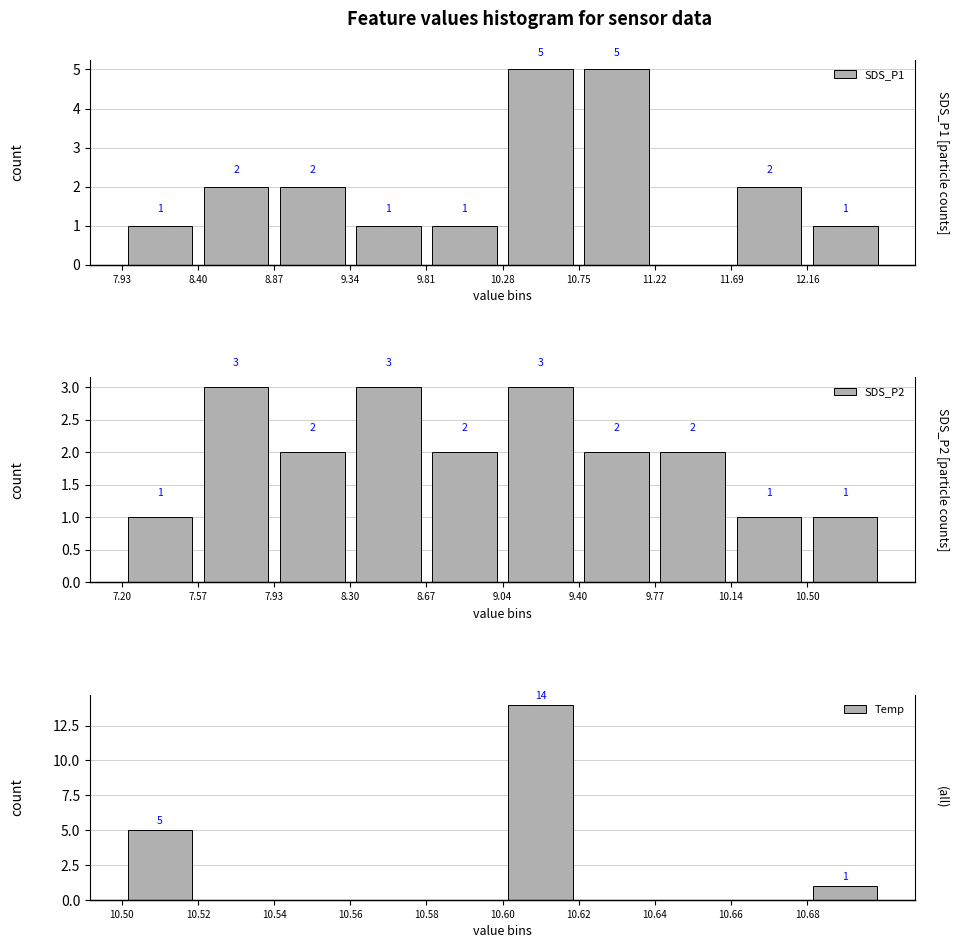

Reading left to right, what are all the values shown in this chart?

SDS_P1: 1	2	2	1	1	5	5	0	2	1
SDS_P2: 1	3	2	3	2	3	2	2	1	1
Temp: 5	0	0	0	0	14	0	0	0	1